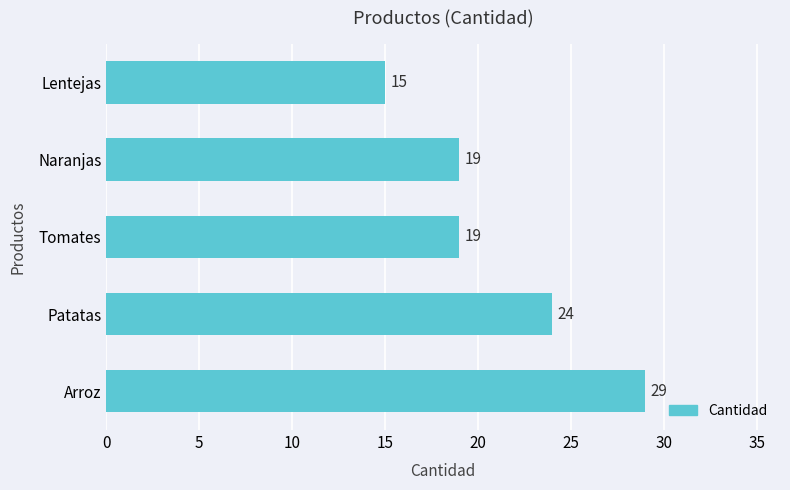

How many data points are less than 19?

1